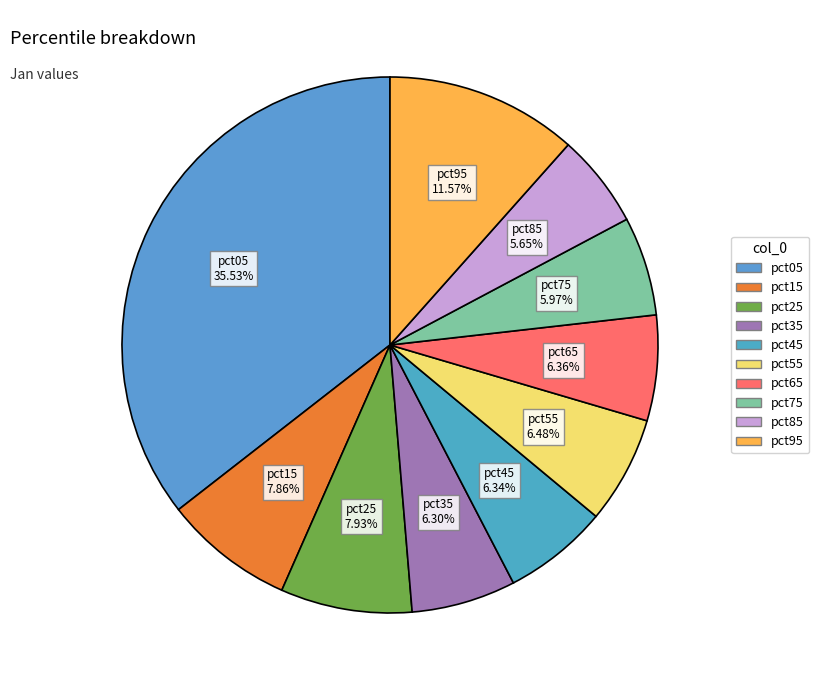

Does any single category account for the majority?

No